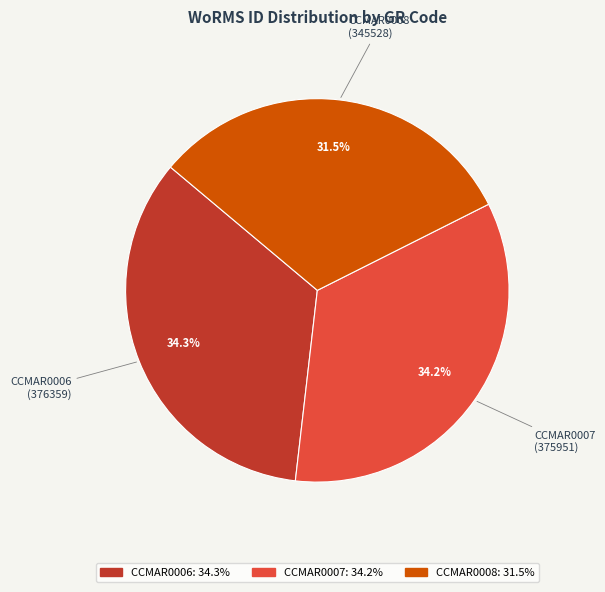

What is the ratio of the value at CCMAR0006 to the value at CCMAR0008?

1.1